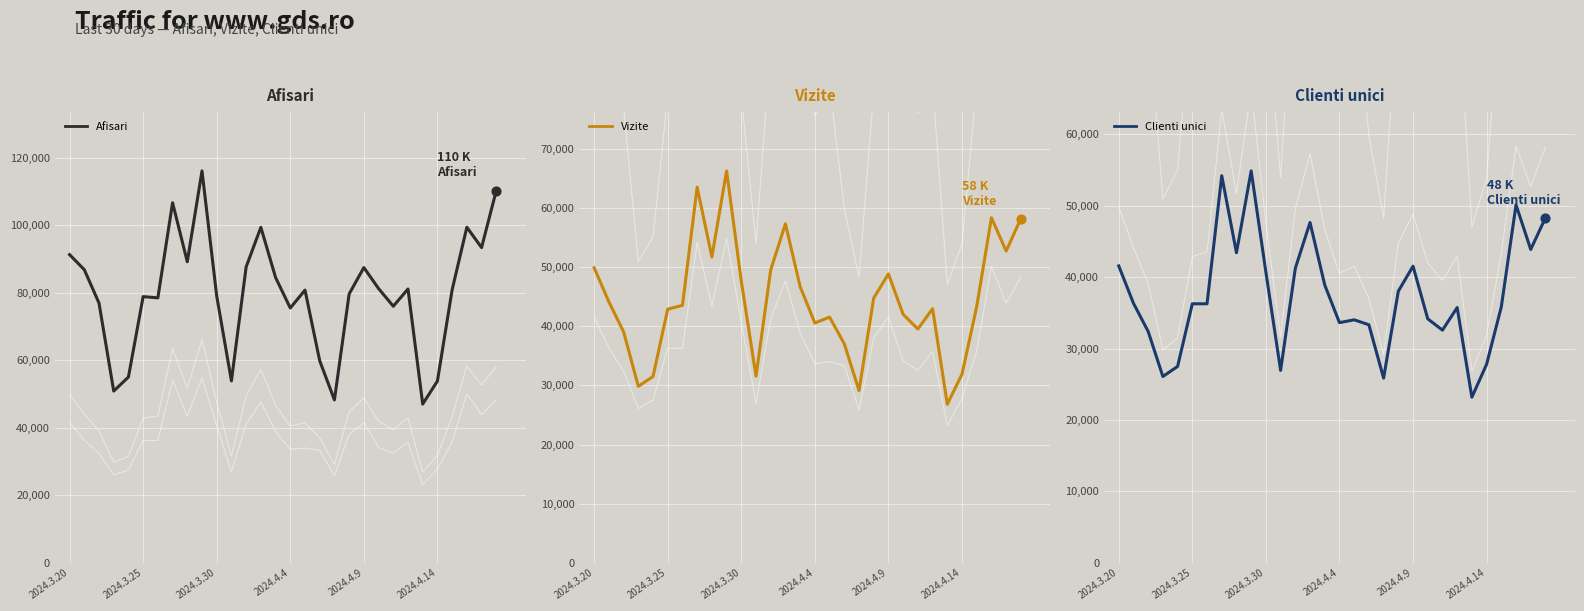

At which category is the sum across all series the highest?

9